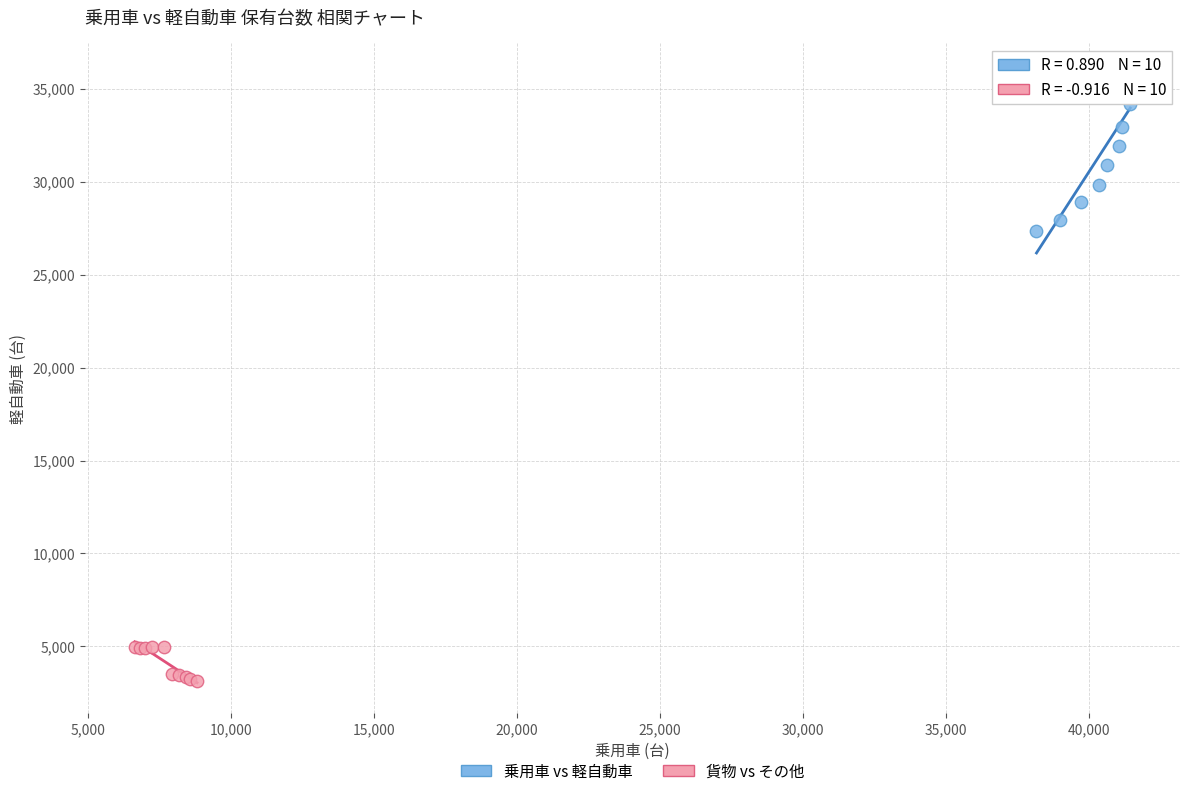

Which series contains the lowest Y value?

貨物 vs その他